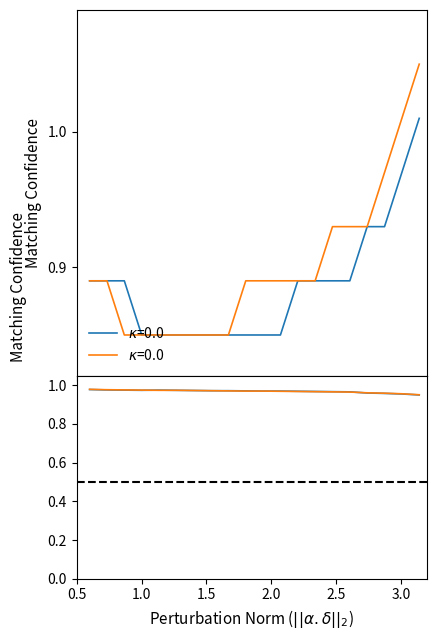

Reading right to left, what are all the values shown in this chart?

Temperature (k=0.0): 1.0	1.0	0.9	0.9	0.9	0.9	0.9	0.9	0.8	0.8	0.8	0.8	0.8	0.8	0.8	0.8	0.8	0.9	0.9	0.9
Temperature (k=0.0) alt: 1.1	1.0	1.0	0.9	0.9	0.9	0.9	0.9	0.9	0.9	0.9	0.8	0.8	0.8	0.8	0.8	0.8	0.8	0.9	0.9
Normalized A: 0.9	1.0	1.0	1.0	1.0	1.0	1.0	1.0	1.0	1.0	1.0	1.0	1.0	1.0	1.0	1.0	1.0	1.0	1.0	1.0
Normalized B: 1.0	1.0	1.0	1.0	1.0	1.0	1.0	1.0	1.0	1.0	1.0	1.0	1.0	1.0	1.0	1.0	1.0	1.0	1.0	1.0